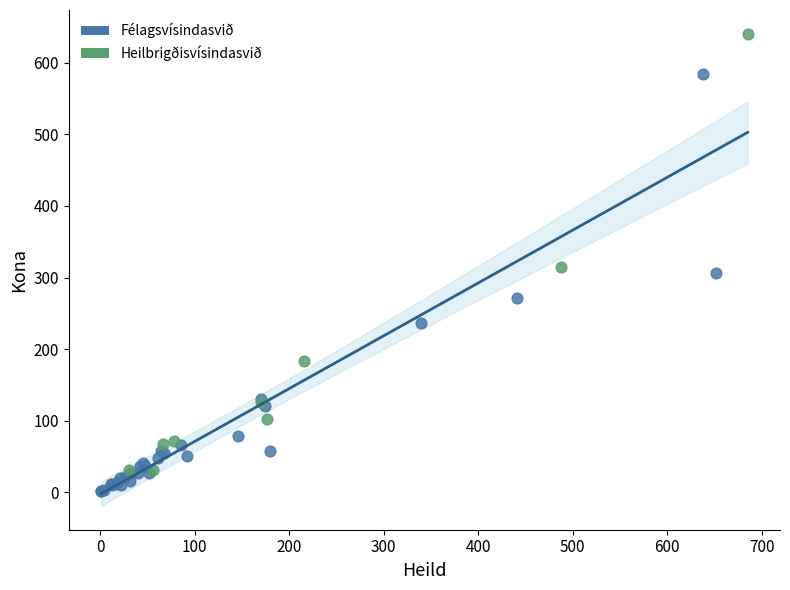

What are all the series names shown in the legend?

Félagsvísindasvið, Heilbrigðisvísindasvið